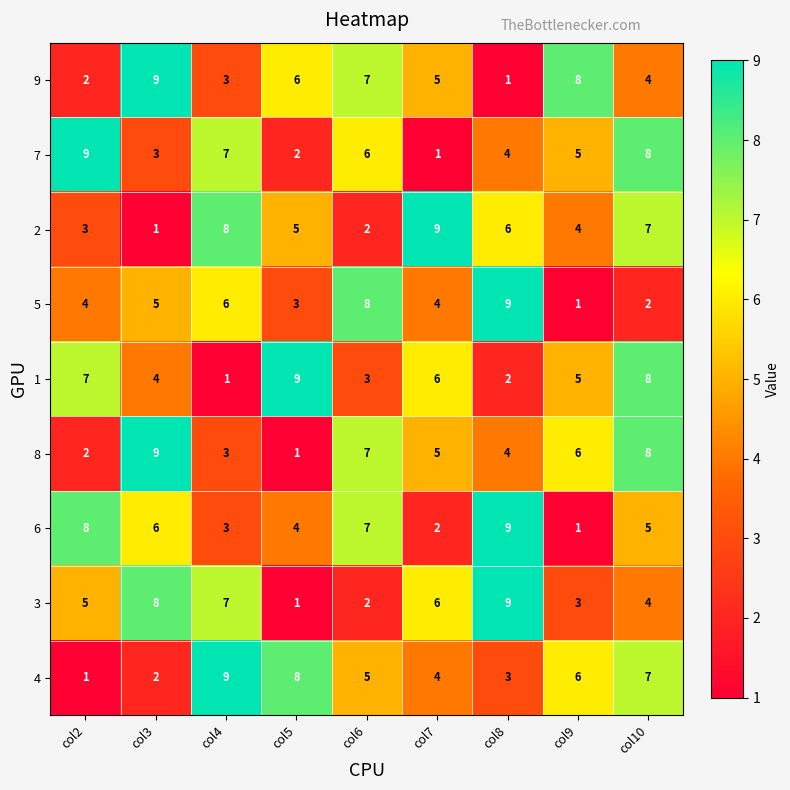

Count the number of categories in the chart.

9